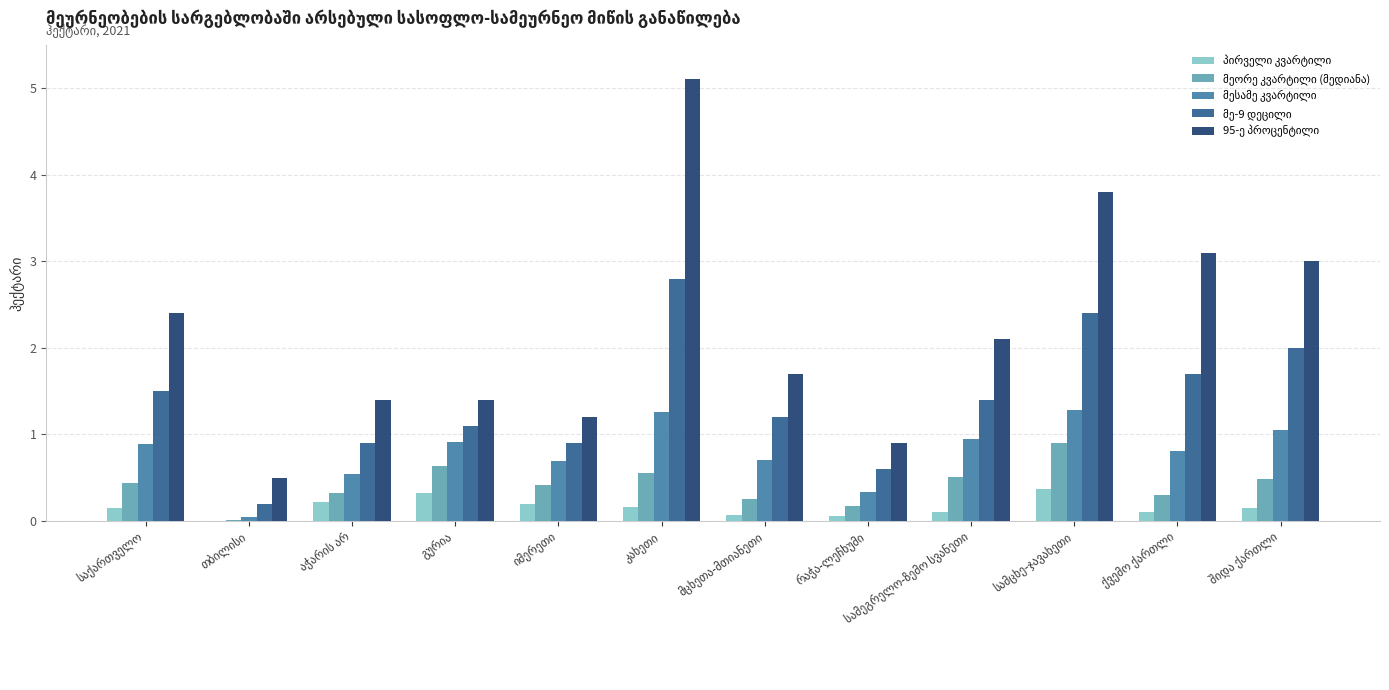

What is the maximum value shown in the chart?

5.1